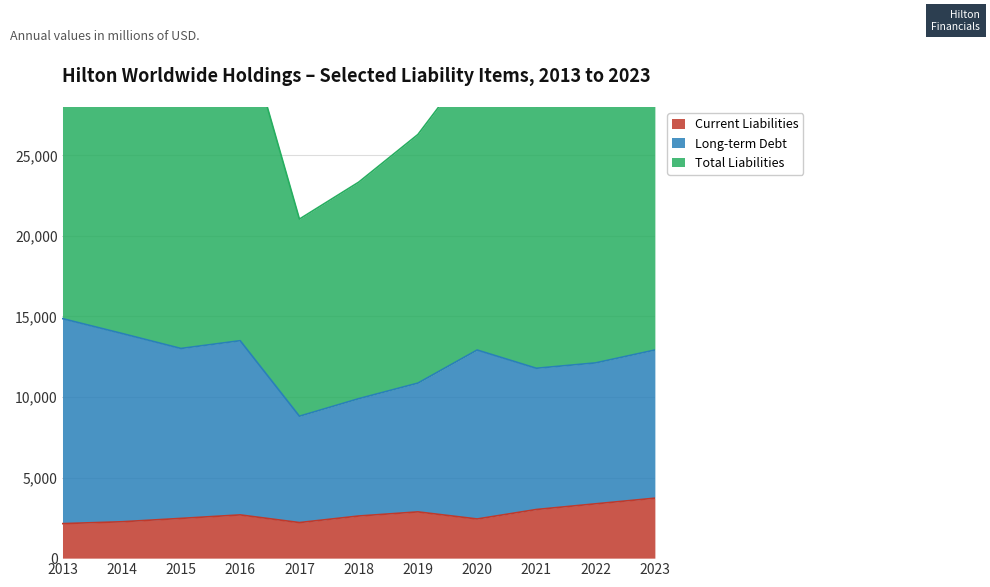

The Current Liabilities series shows 2467 at 2015. True or false?

True